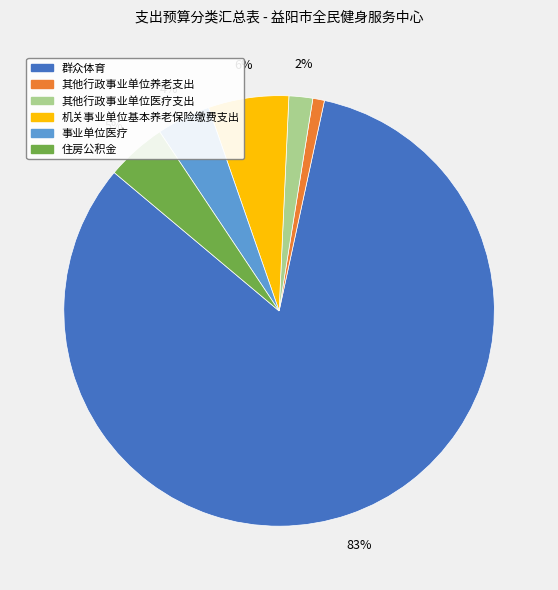

What is the majority slice?

群众体育